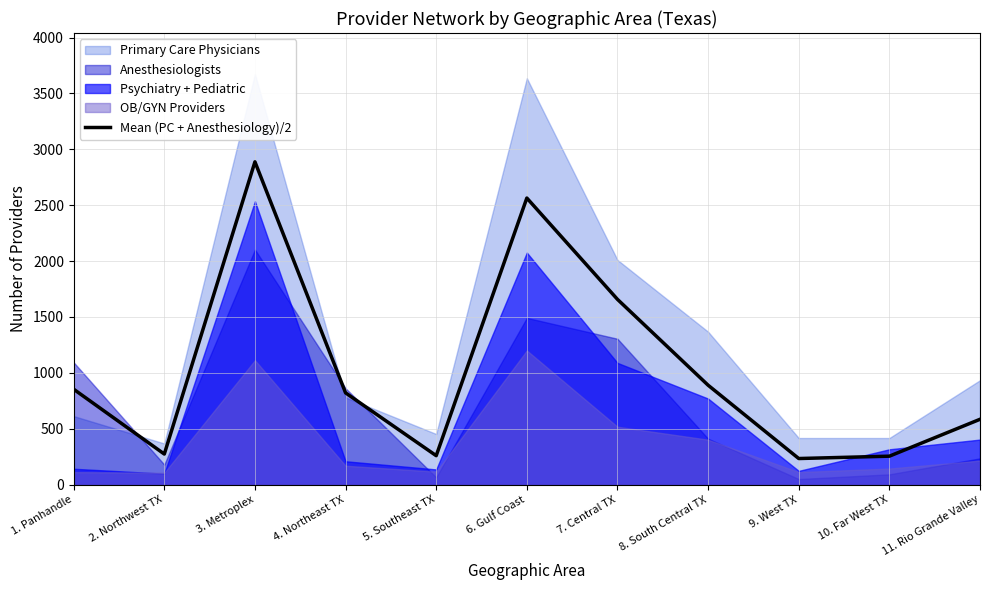

What is the label of the 8th point from the right?

4. Northeast TX